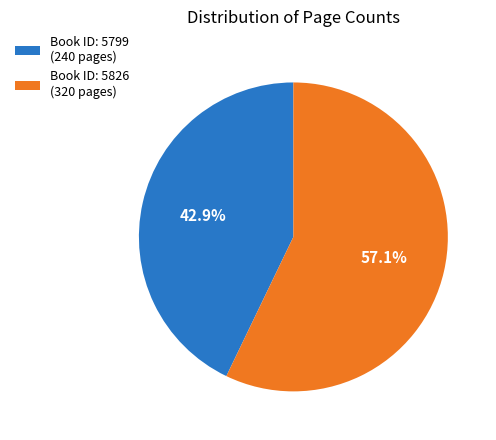

Which category has the biggest portion of the pie?

Book ID: 5826 (320 pages)